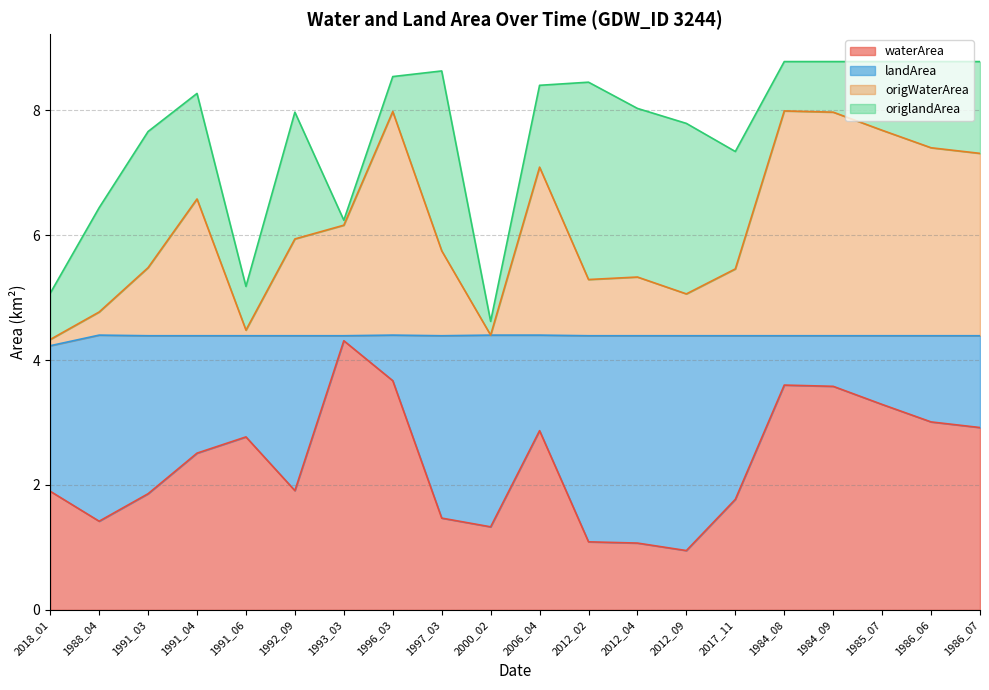

The waterArea series shows 3.3 at 1985_07. True or false?

True